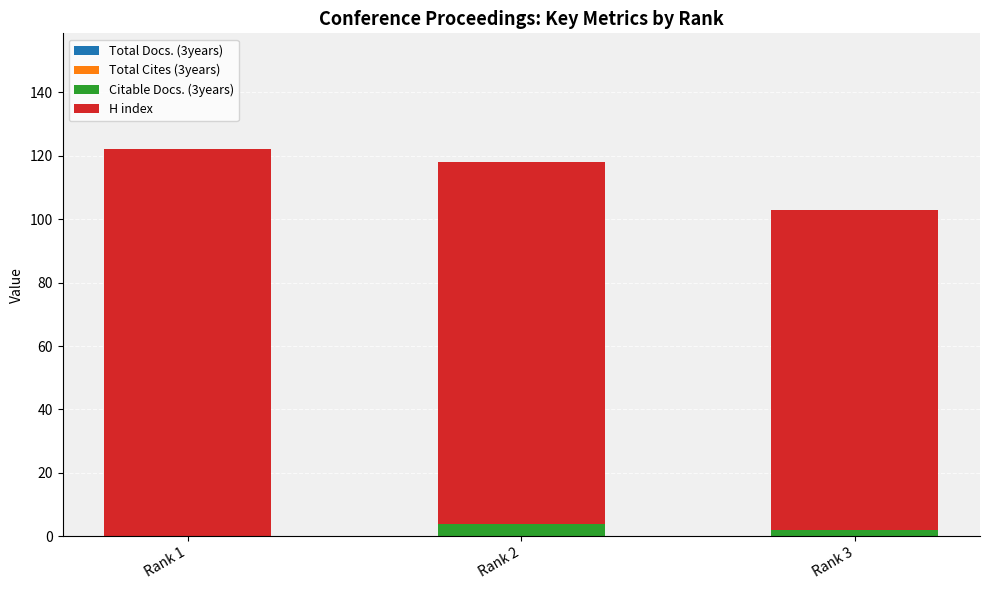

How many categories are shown in the chart?

3